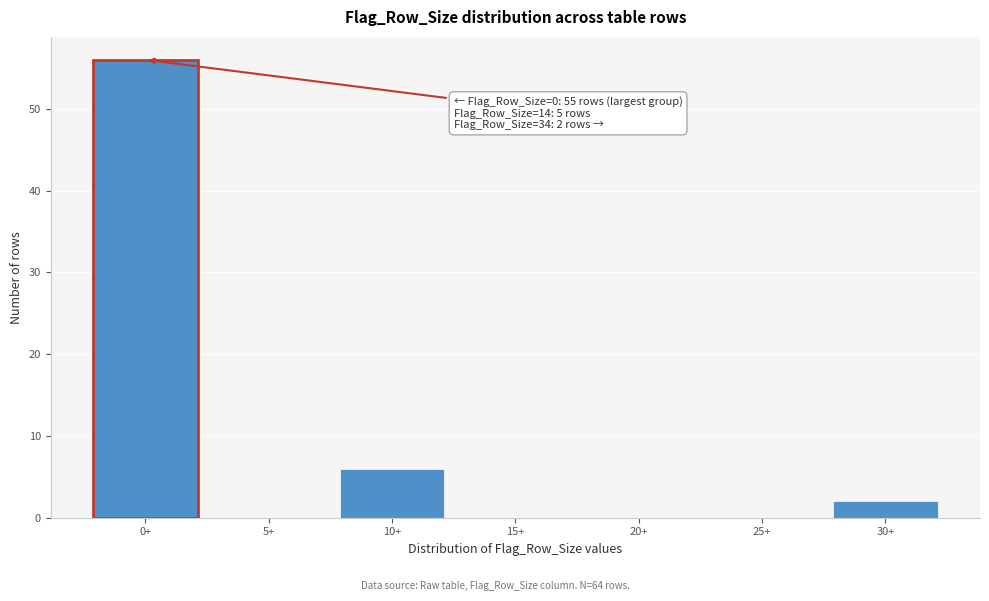

Reading left to right, transcribe all the data shown in this chart.

0+=56	5+=0	10+=6	15+=0	20+=0	25+=0	30+=2